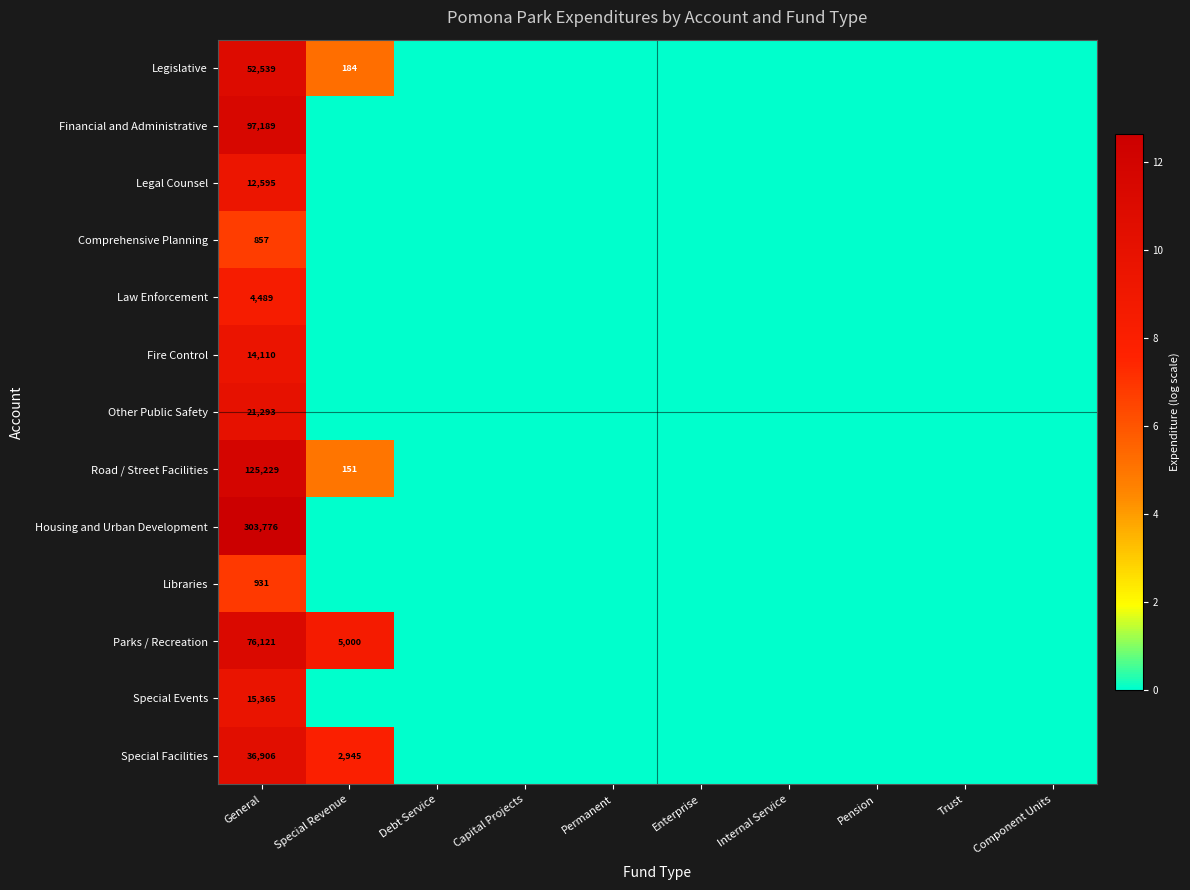

The Parks / Recreation series shows 76121 at General. True or false?

True